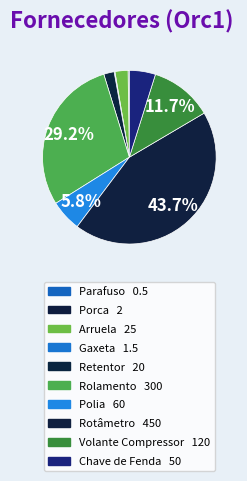

Rank the categories by value from highest to lowest.

Rotâmetro, Rolamento, Volante Compressor, Polia, Chave de Fenda, Arruela, Retentor, Porca, Gaxeta, Parafuso